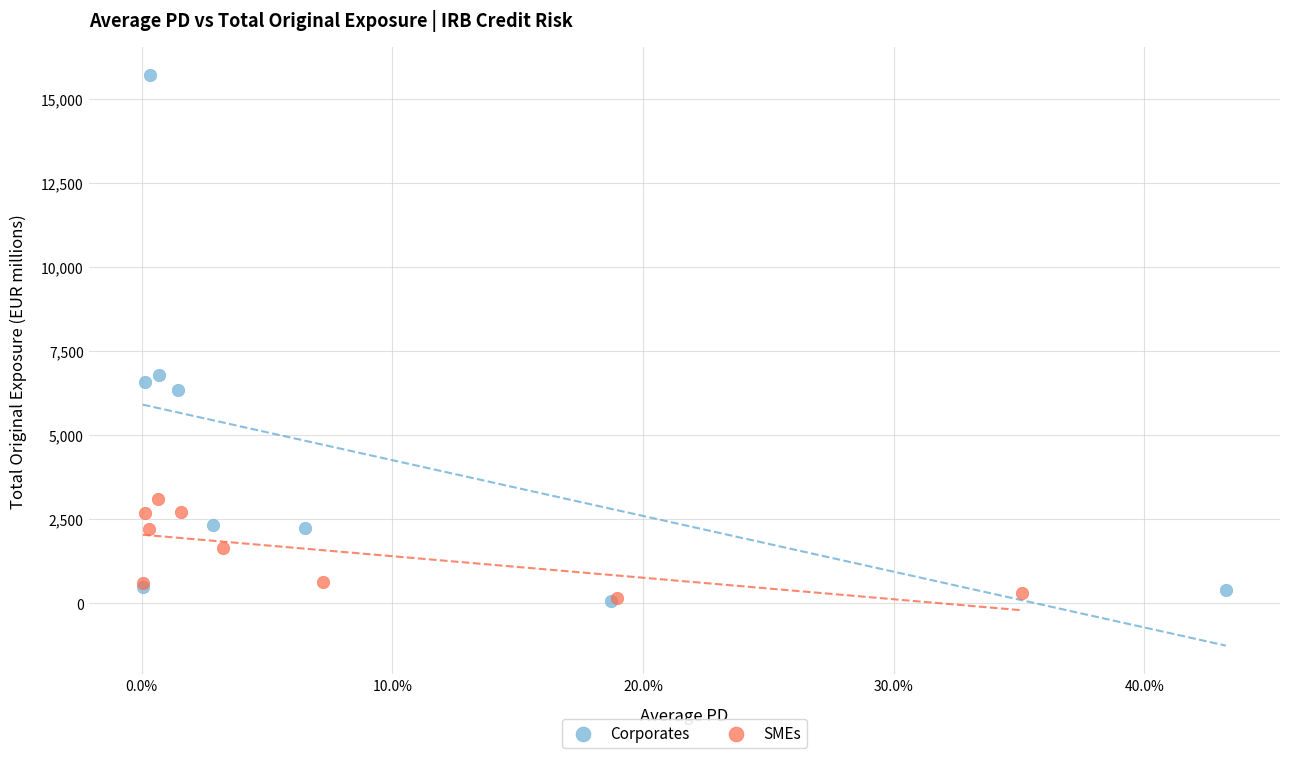

Which series has the widest spread of Y values?

Corporates